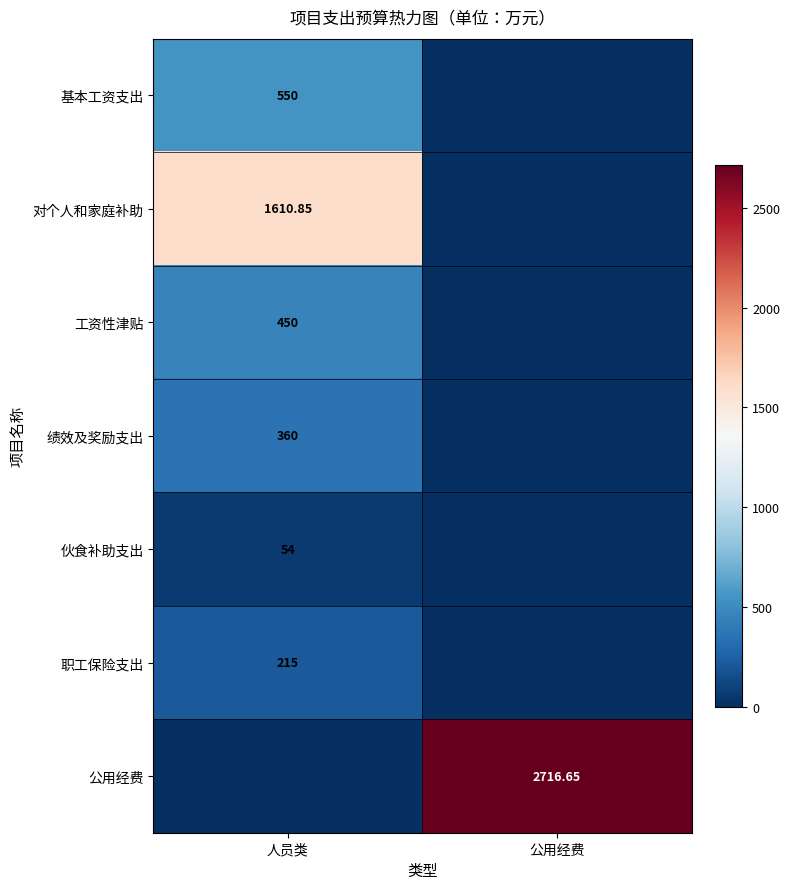

Is the value of 基本工资支出 at 人员类 greater than the value of 对个人和家庭补助 at 人员类?

No